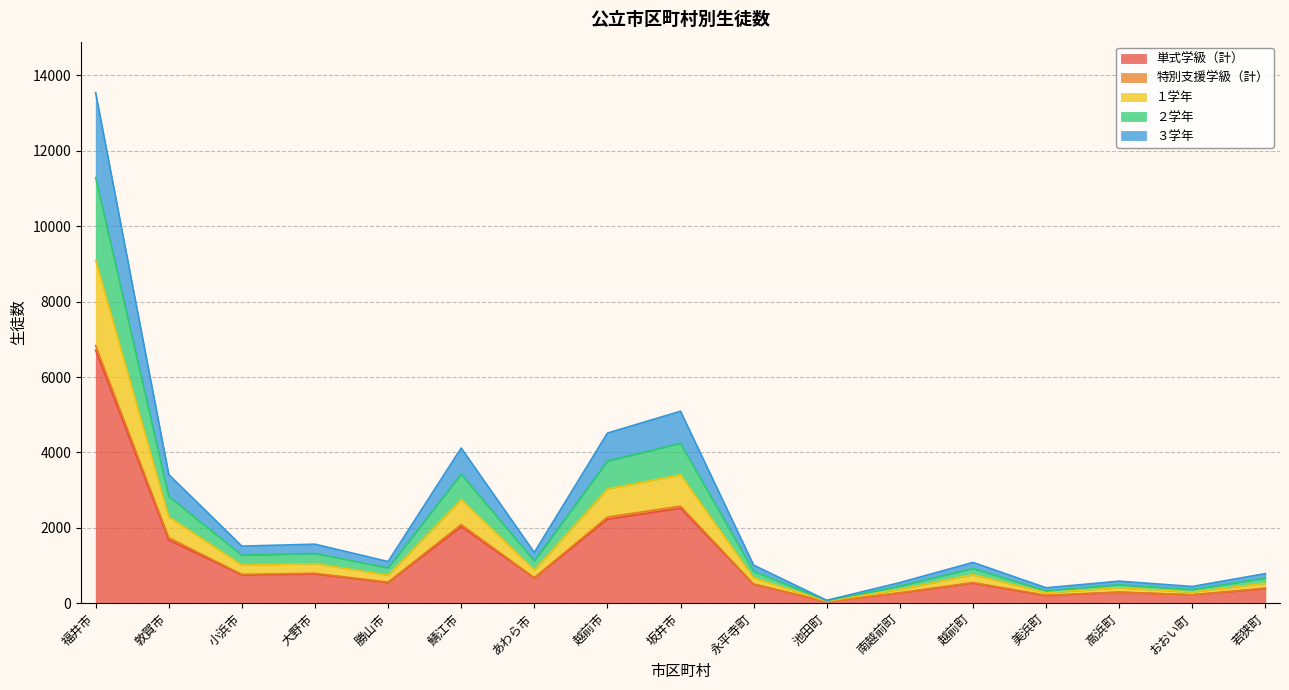

Rank the categories by ３学年 value from lowest to highest.

池田町, 美浜町, おおい町, 南越前町, 高浜町, 若狭町, 永平寺町, 越前町, 勝山市, あわら市, 小浜市, 大野市, 敦賀市, 鯖江市, 越前市, 坂井市, 福井市